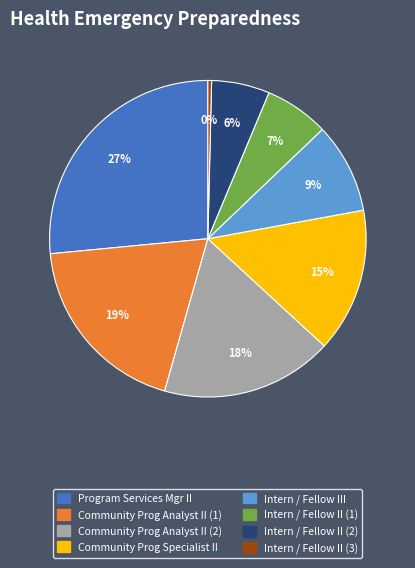

To the nearest percent, what is the average slice percentage?

12%